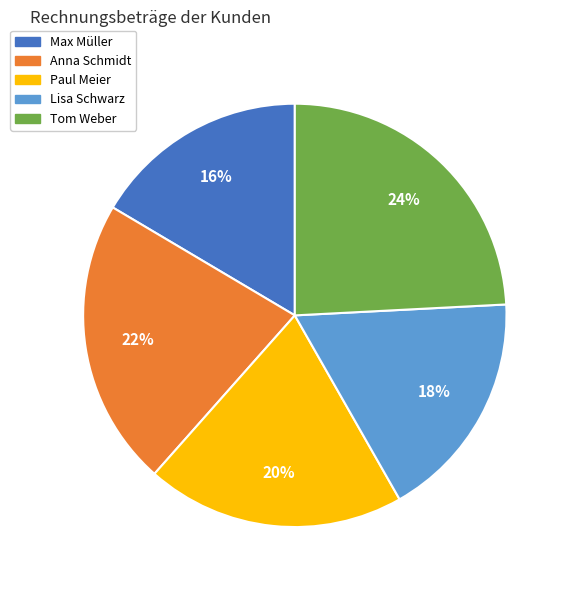

Is the sum of Tom Weber and Lisa Schwarz greater than half?

No